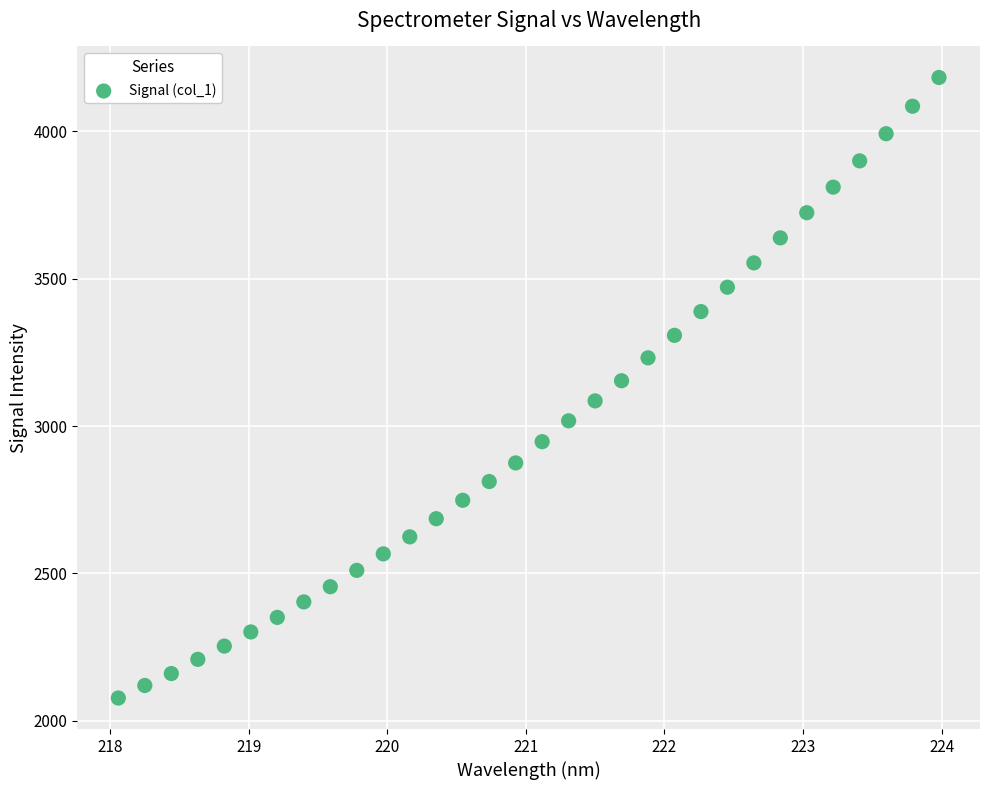

What is the range of X values (max minus min)?

5.9